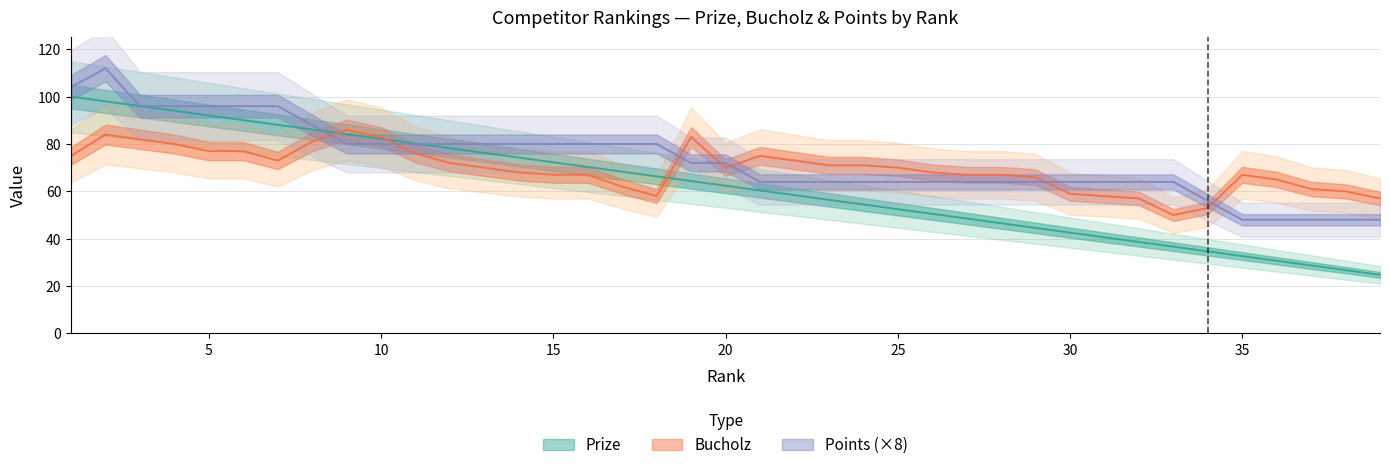

Where do Points and Bucholz first cross each other?

8 and 9